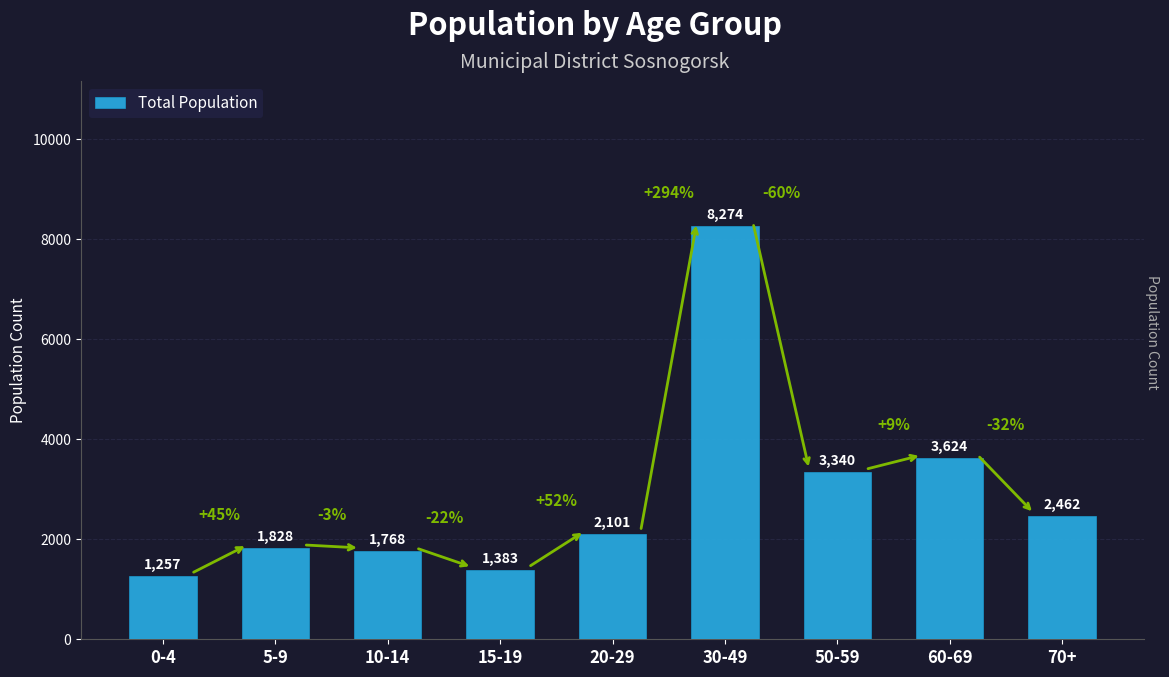

Read the value at 15-19, to the nearest 100.

1400